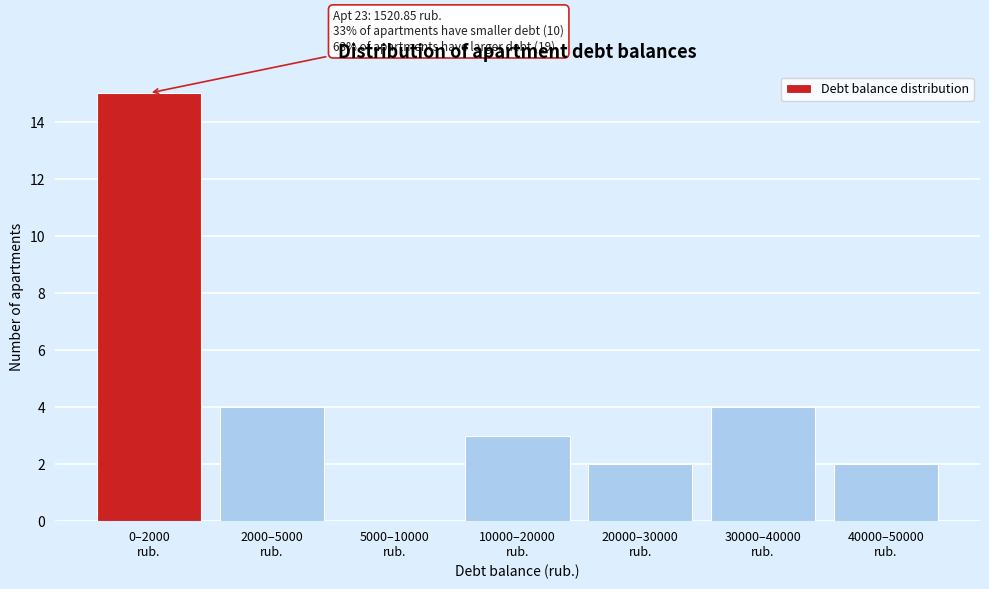

What is the maximum value shown in the chart?

15